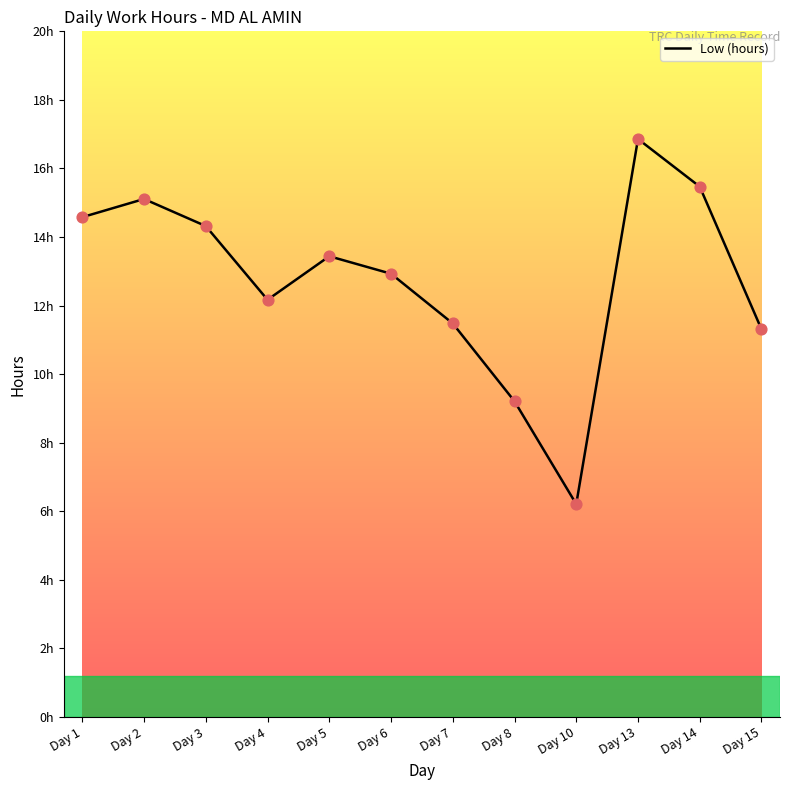

Between Day 1 and Day 8, which is larger?

Day 1